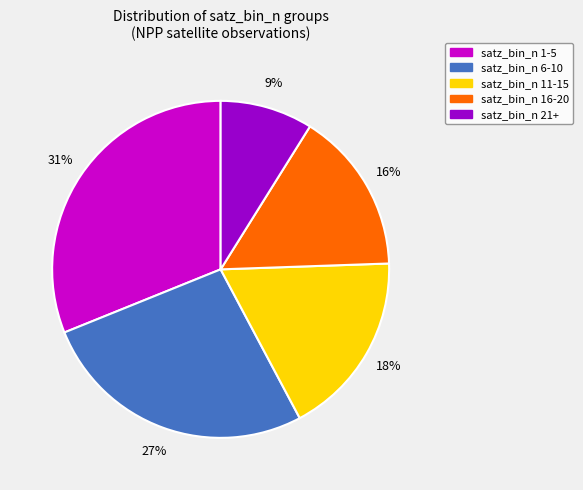

To the nearest percent, what is the difference between the largest and smallest slice percentages?

22%